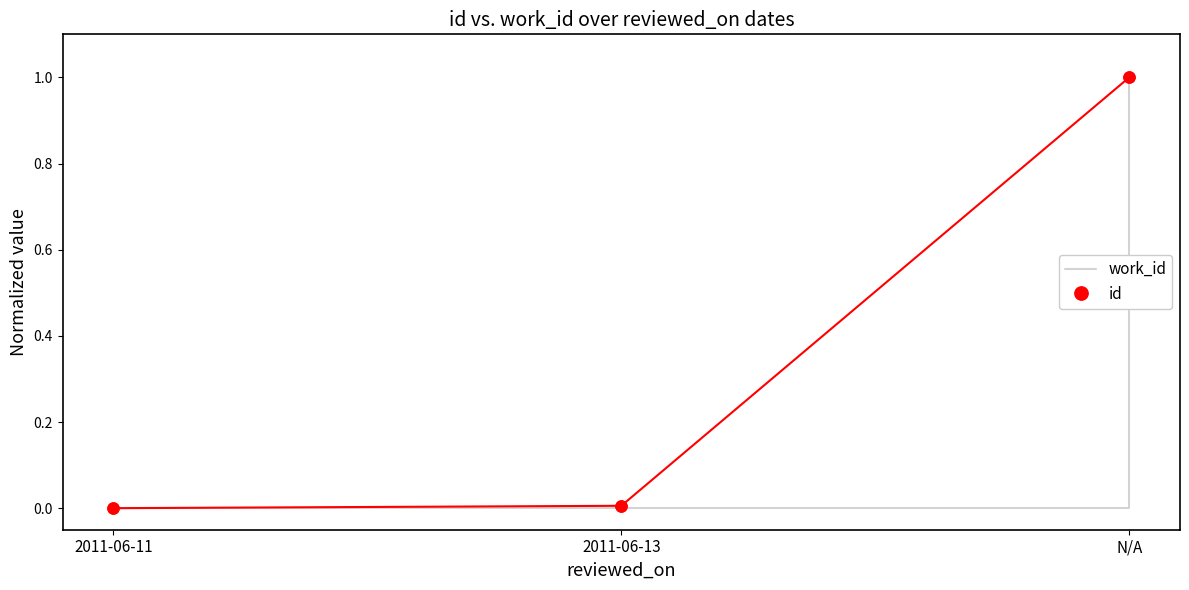

What is the total value across all series at N/A?

2.0